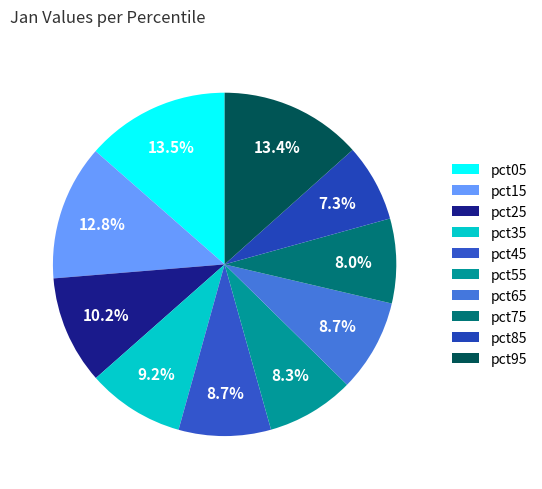

What percentage is NOT represented by pct35?

90.8%